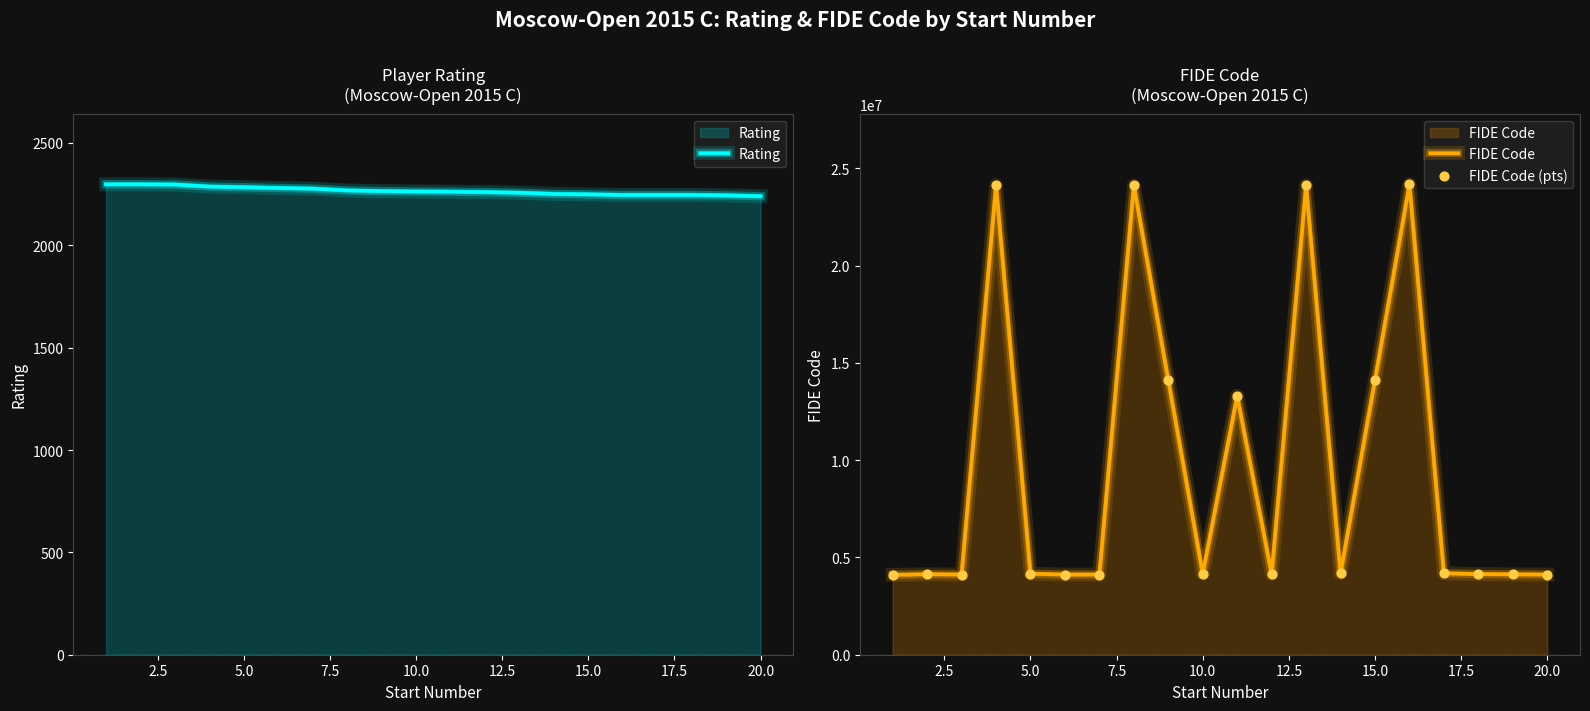

Which series reaches the minimum Y coordinate?

Rating